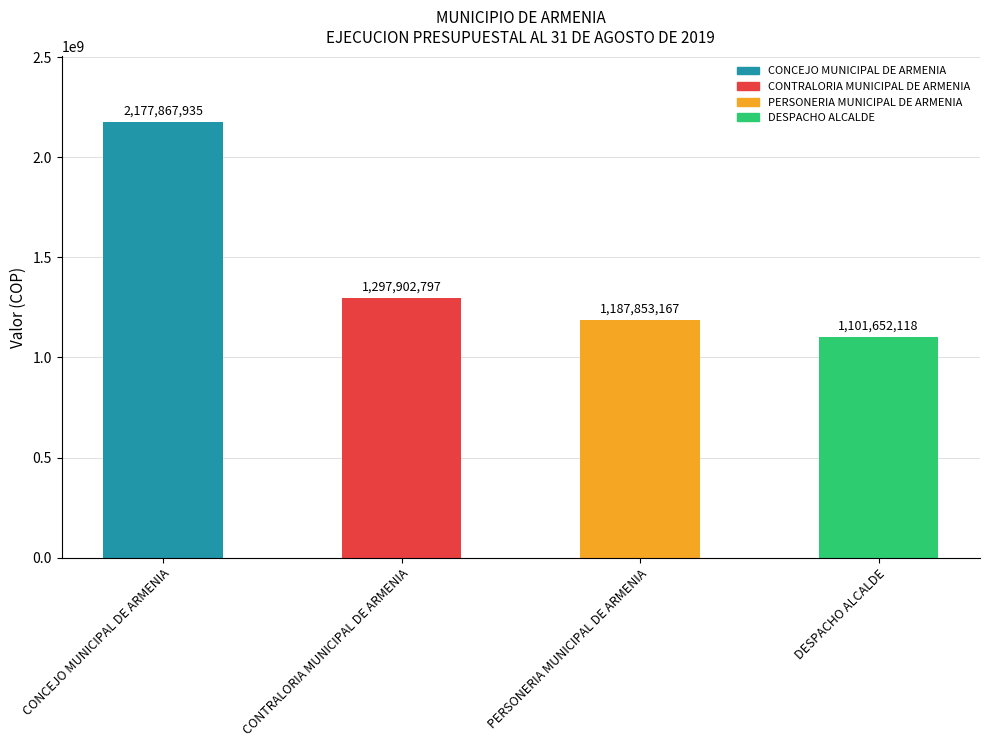

Rank the categories by value from lowest to highest.

DESPACHO ALCALDE, PERSONERIA MUNICIPAL DE ARMENIA, CONTRALORIA MUNICIPAL DE ARMENIA, CONCEJO MUNICIPAL DE ARMENIA